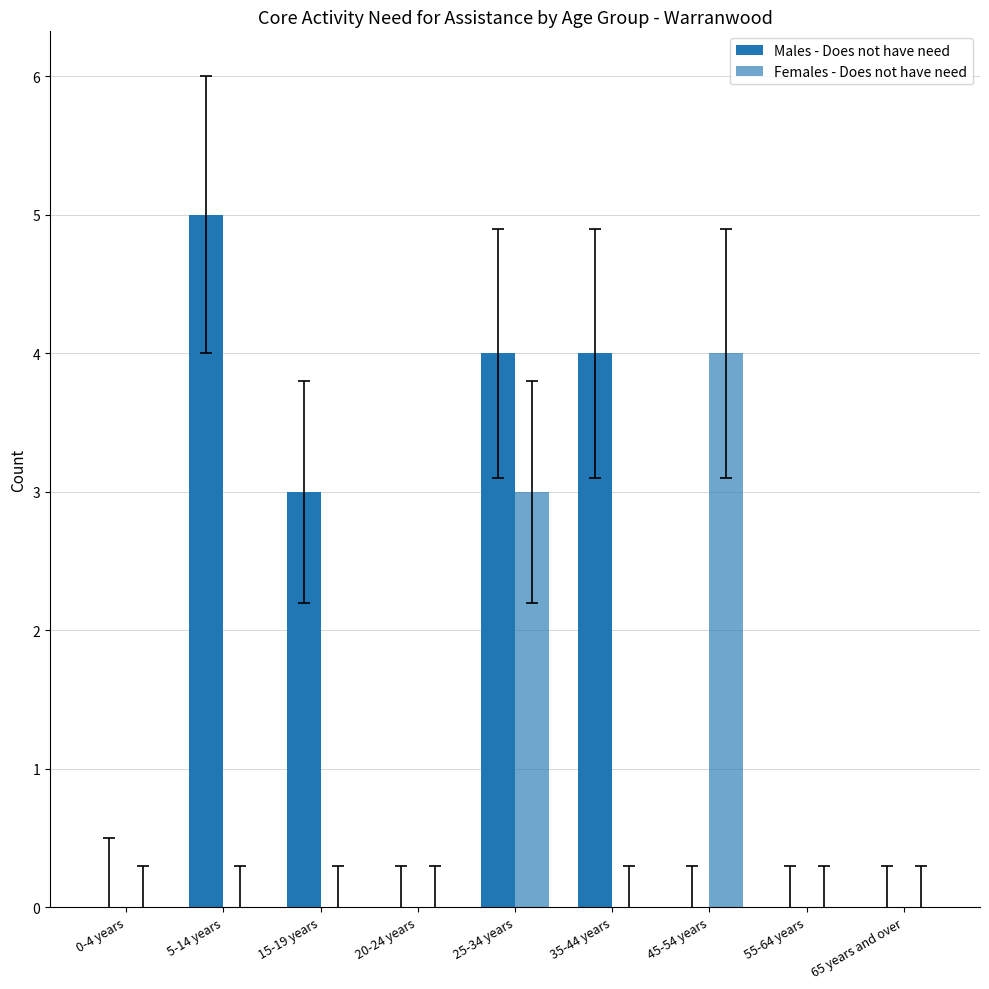

Count the number of categories in the chart.

9